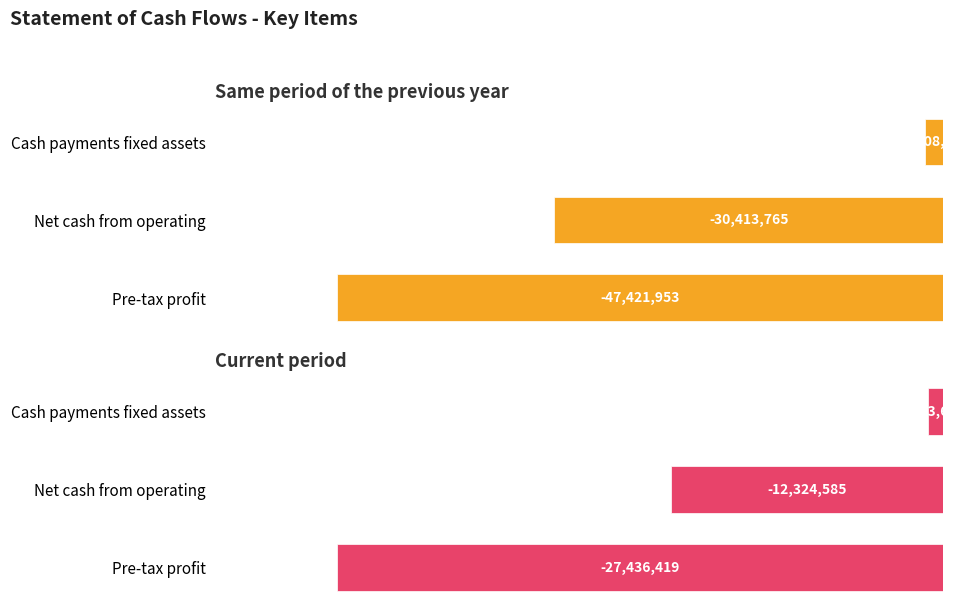

The Current period series shows -44644980 at Pre-tax profit. True or false?

False